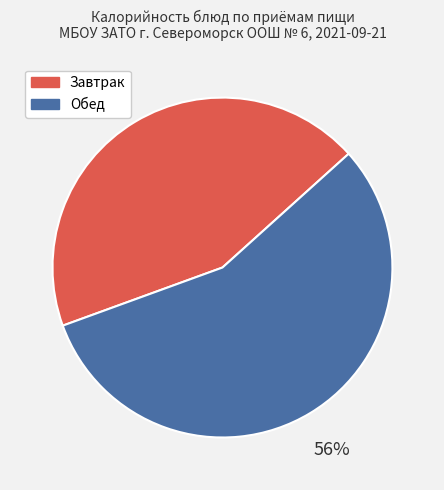

What is the smallest slice in the pie chart?

Завтрак